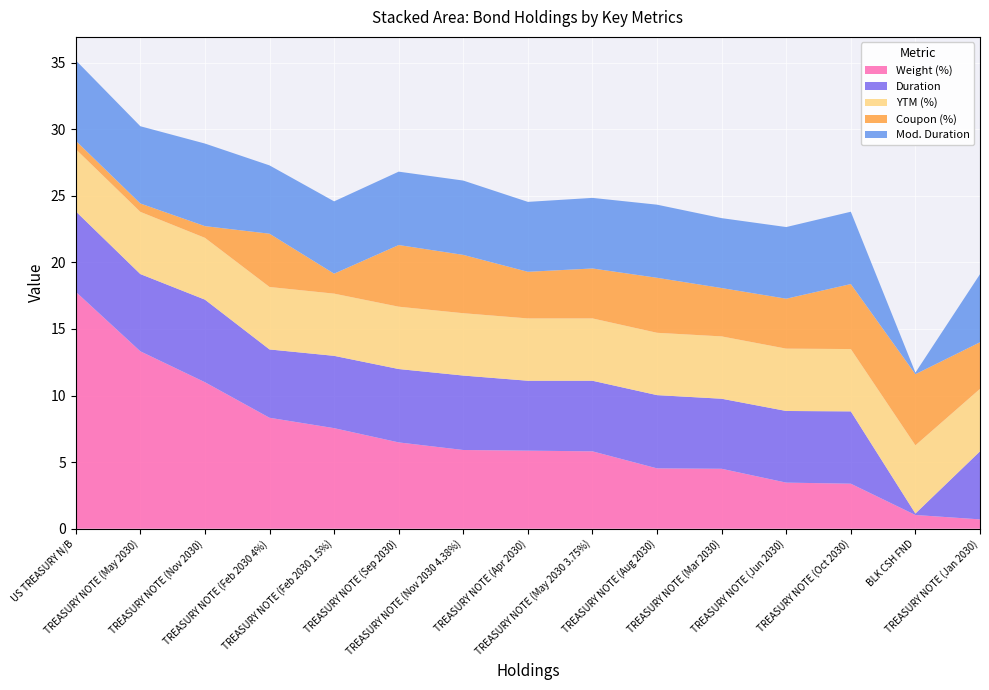

Reading right to left, list all the values displayed in this chart.

Weight (%): TREASURY NOTE (Jan 2030)=0.7	BLK CSH FND=1.0	TREASURY NOTE (Oct 2030)=3.4	TREASURY NOTE (Jun 2030)=3.5	TREASURY NOTE (Mar 2030)=4.5	TREASURY NOTE (Aug 2030)=4.5	TREASURY NOTE (May 2030 3.75%)=5.8	TREASURY NOTE (Apr 2030)=5.9	TREASURY NOTE (Nov 2030 4.38%)=5.9	TREASURY NOTE (Sep 2030)=6.5	TREASURY NOTE (Feb 2030 1.5%)=7.5	TREASURY NOTE (Feb 2030 4%)=8.3	TREASURY NOTE (Nov 2030)=11.0	TREASURY NOTE (May 2030)=13.3	US TREASURY N/B=17.8
Duration: TREASURY NOTE (Jan 2030)=5.1	BLK CSH FND=0.1	TREASURY NOTE (Oct 2030)=5.4	TREASURY NOTE (Jun 2030)=5.4	TREASURY NOTE (Mar 2030)=5.3	TREASURY NOTE (Aug 2030)=5.5	TREASURY NOTE (May 2030 3.75%)=5.3	TREASURY NOTE (Apr 2030)=5.2	TREASURY NOTE (Nov 2030 4.38%)=5.6	TREASURY NOTE (Sep 2030)=5.5	TREASURY NOTE (Feb 2030 1.5%)=5.4	TREASURY NOTE (Feb 2030 4%)=5.1	TREASURY NOTE (Nov 2030)=6.2	TREASURY NOTE (May 2030)=5.8	US TREASURY N/B=6.0
YTM (%): TREASURY NOTE (Jan 2030)=4.7	BLK CSH FND=5.1	TREASURY NOTE (Oct 2030)=4.7	TREASURY NOTE (Jun 2030)=4.7	TREASURY NOTE (Mar 2030)=4.7	TREASURY NOTE (Aug 2030)=4.7	TREASURY NOTE (May 2030 3.75%)=4.7	TREASURY NOTE (Apr 2030)=4.7	TREASURY NOTE (Nov 2030 4.38%)=4.7	TREASURY NOTE (Sep 2030)=4.7	TREASURY NOTE (Feb 2030 1.5%)=4.7	TREASURY NOTE (Feb 2030 4%)=4.7	TREASURY NOTE (Nov 2030)=4.6	TREASURY NOTE (May 2030)=4.7	US TREASURY N/B=4.7
Coupon (%): TREASURY NOTE (Jan 2030)=3.5	BLK CSH FND=5.3	TREASURY NOTE (Oct 2030)=4.9	TREASURY NOTE (Jun 2030)=3.8	TREASURY NOTE (Mar 2030)=3.6	TREASURY NOTE (Aug 2030)=4.1	TREASURY NOTE (May 2030 3.75%)=3.8	TREASURY NOTE (Apr 2030)=3.5	TREASURY NOTE (Nov 2030 4.38%)=4.4	TREASURY NOTE (Sep 2030)=4.6	TREASURY NOTE (Feb 2030 1.5%)=1.5	TREASURY NOTE (Feb 2030 4%)=4.0	TREASURY NOTE (Nov 2030)=0.9	TREASURY NOTE (May 2030)=0.6	US TREASURY N/B=0.6
Mod. Duration: TREASURY NOTE (Jan 2030)=5.1	BLK CSH FND=0.1	TREASURY NOTE (Oct 2030)=5.4	TREASURY NOTE (Jun 2030)=5.4	TREASURY NOTE (Mar 2030)=5.2	TREASURY NOTE (Aug 2030)=5.5	TREASURY NOTE (May 2030 3.75%)=5.3	TREASURY NOTE (Apr 2030)=5.2	TREASURY NOTE (Nov 2030 4.38%)=5.6	TREASURY NOTE (Sep 2030)=5.5	TREASURY NOTE (Feb 2030 1.5%)=5.4	TREASURY NOTE (Feb 2030 4%)=5.1	TREASURY NOTE (Nov 2030)=6.2	TREASURY NOTE (May 2030)=5.8	US TREASURY N/B=6.0